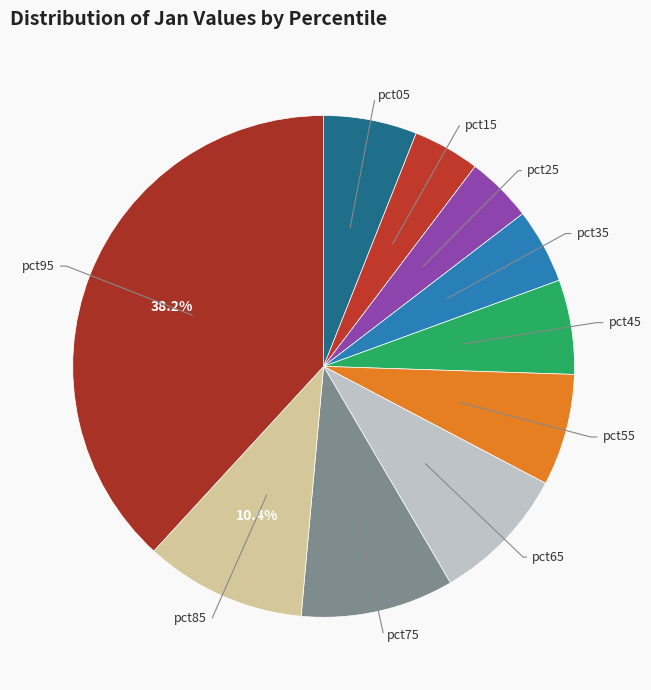

What is the largest slice in the pie chart?

pct95